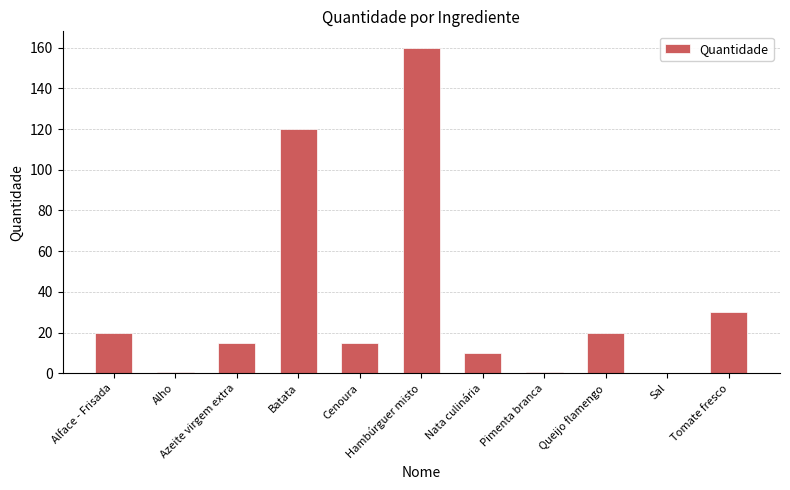

How many distinct data groups are displayed?

1